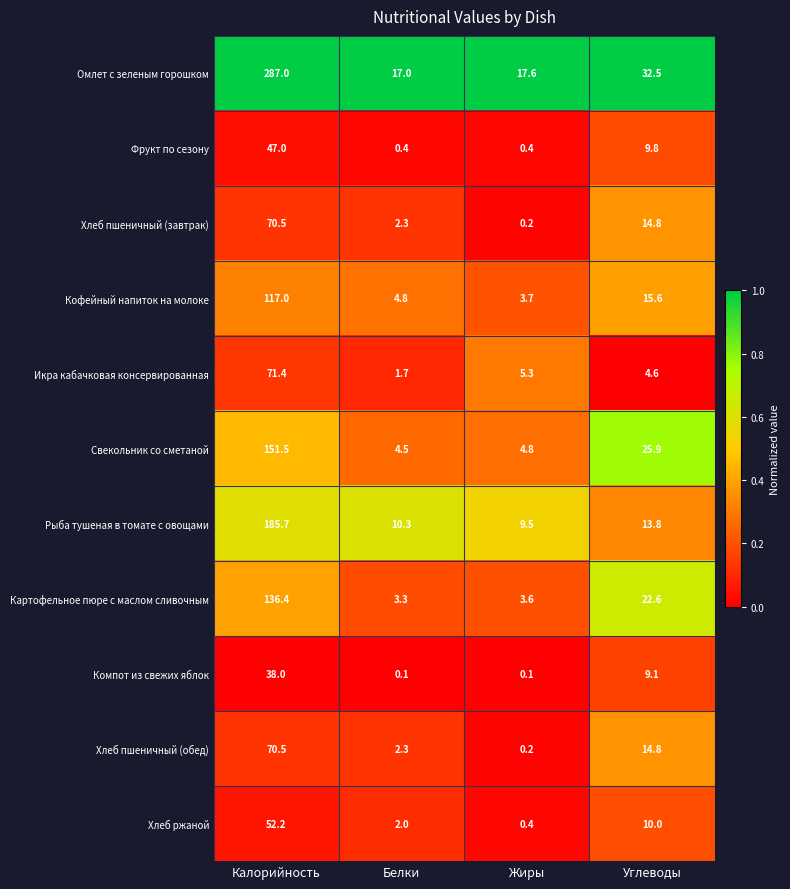

At which label does Компот из свежих яблок first exceed 9?

Калорийность